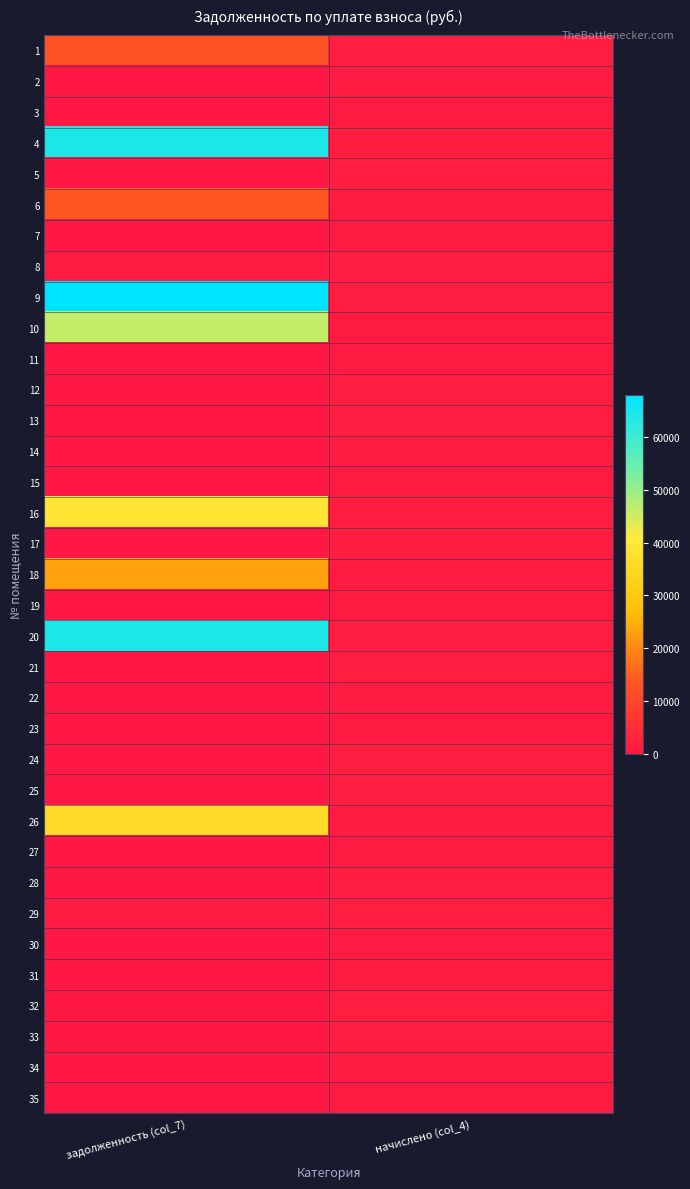

What is the maximum value shown in the chart?

68015.9